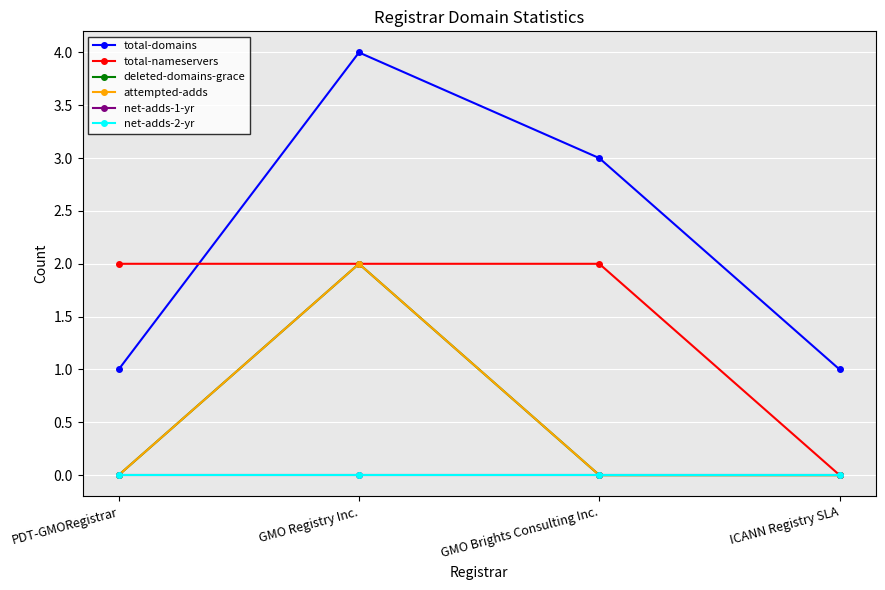

How many interior local peaks does the deleted-domains-grace series have?

1